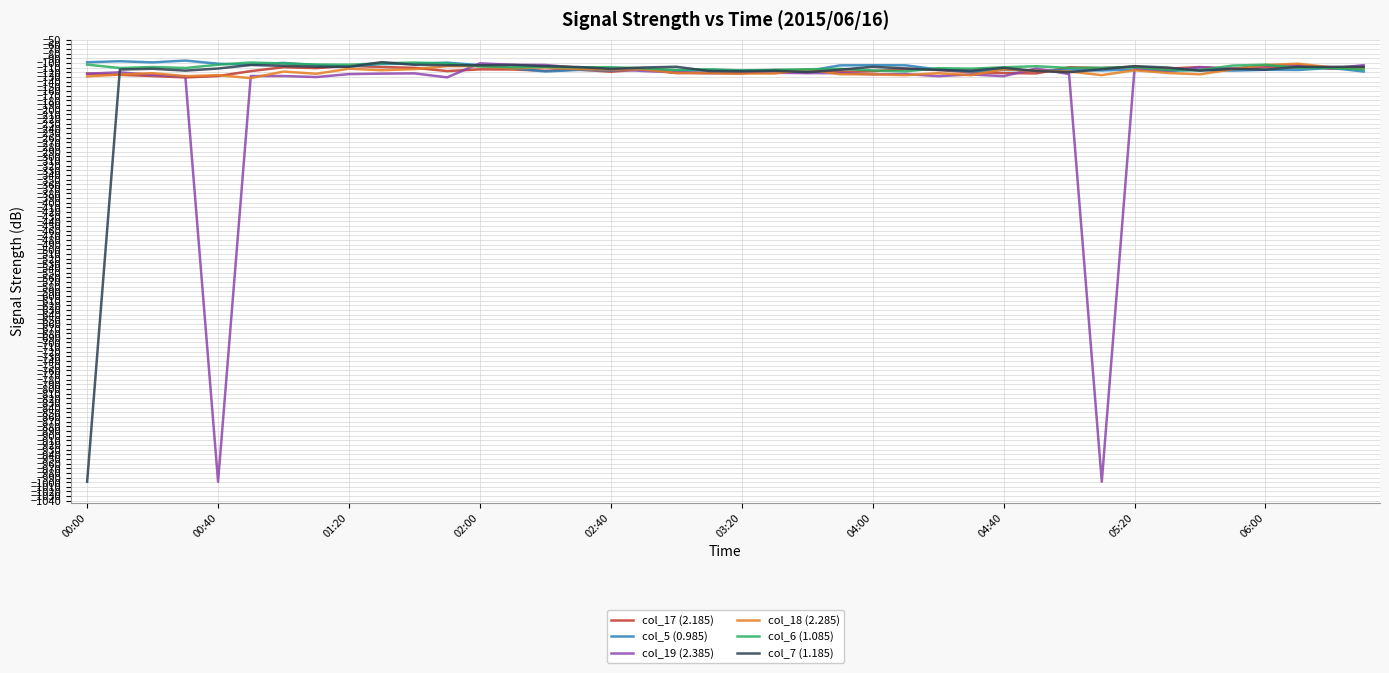

What is the minimum value shown in the chart?

-999.0